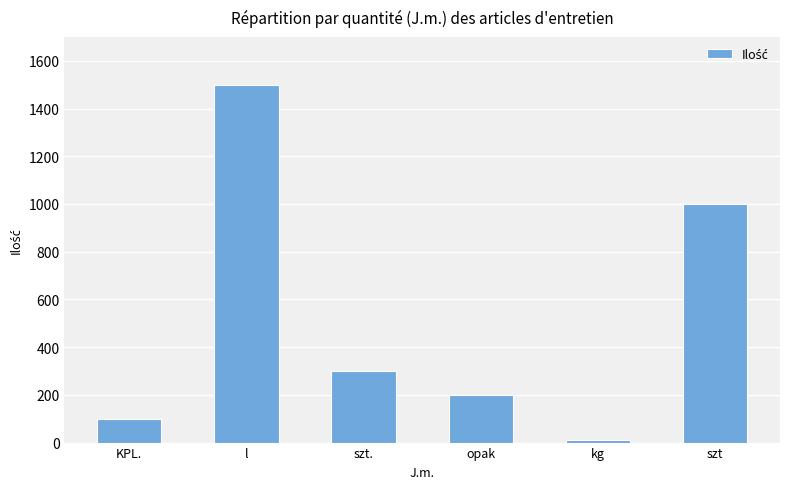

What is the difference between the maximum and minimum values?

1490